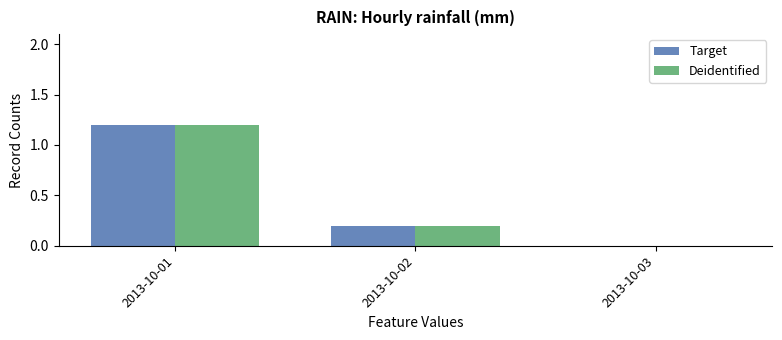

What is the total value across all series at 2013-10-01?

2.4